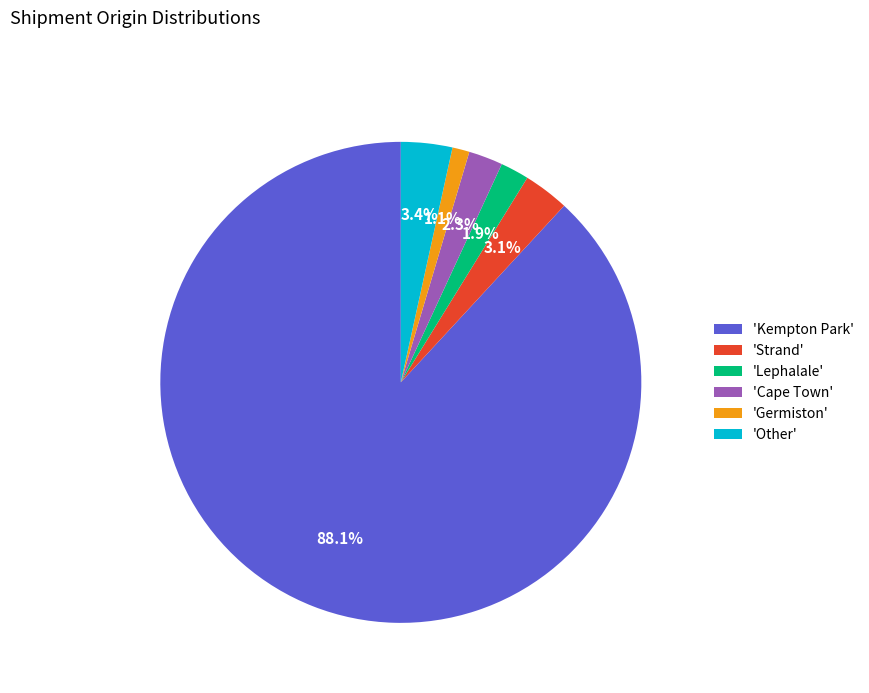

What percentage is NOT represented by 'Strand'?

96.9%